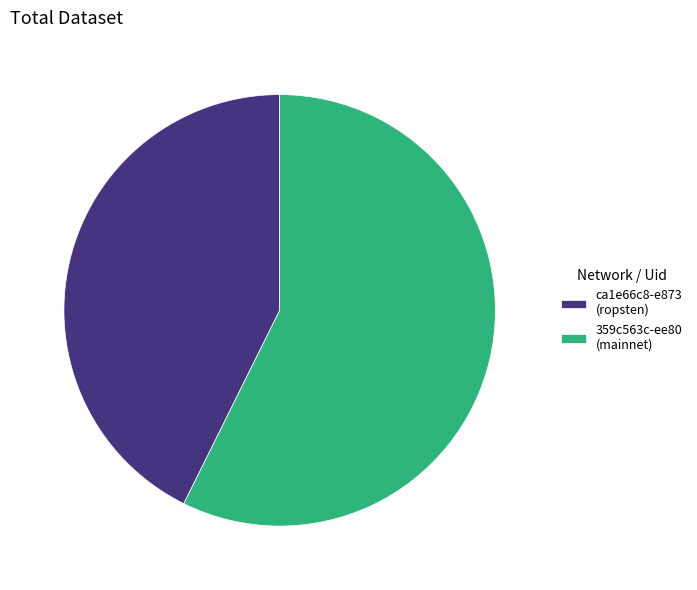

What is the ratio of the value at ca1e66c8-e873 (ropsten) to the value at 359c563c-ee80 (mainnet)?

0.7